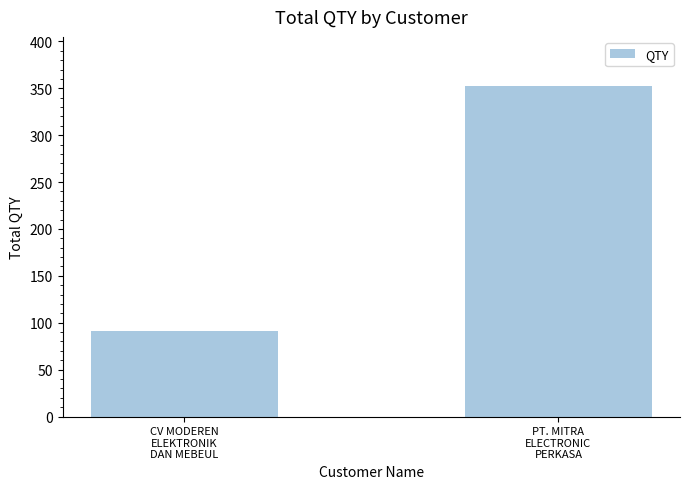

What is the change in value from CV MODEREN
ELEKTRONIK
DAN MEBEUL to PT. MITRA
ELECTRONIC
PERKASA?

+261